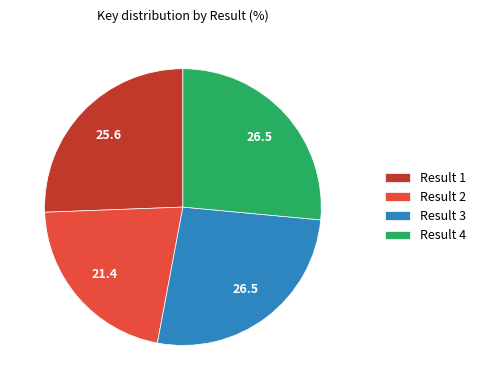

How many segments does this pie chart have?

4